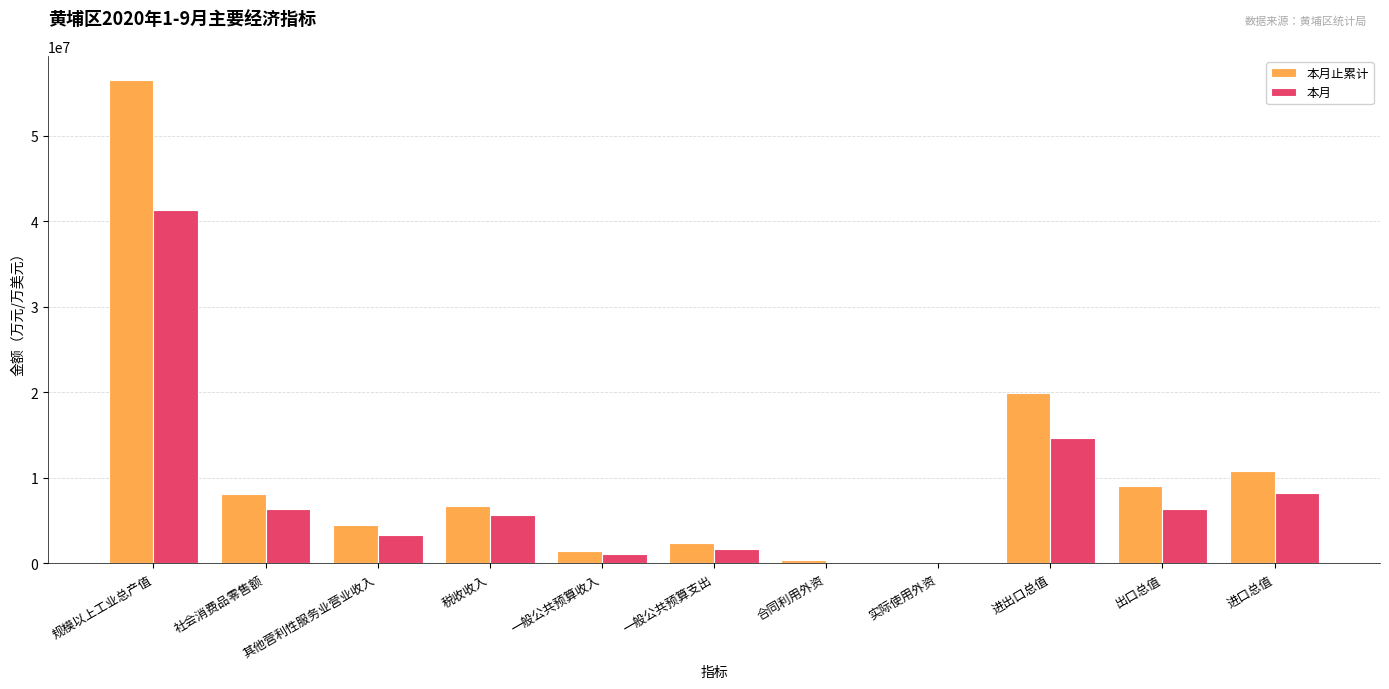

What is the approximate value of 本月止累计 at 进出口总值?

19877669.2